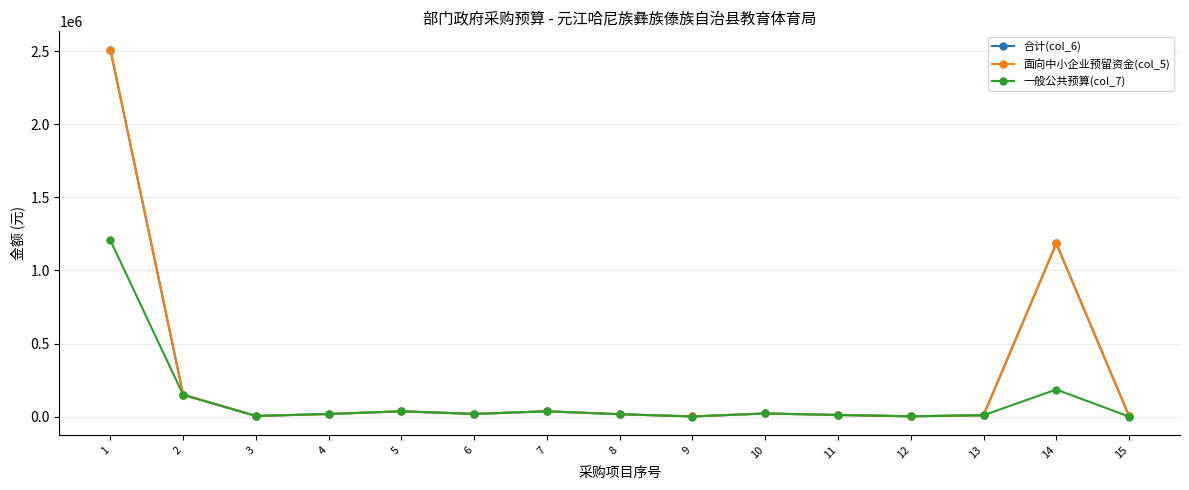

At how many categories does at least one series exceed 1838577?

1